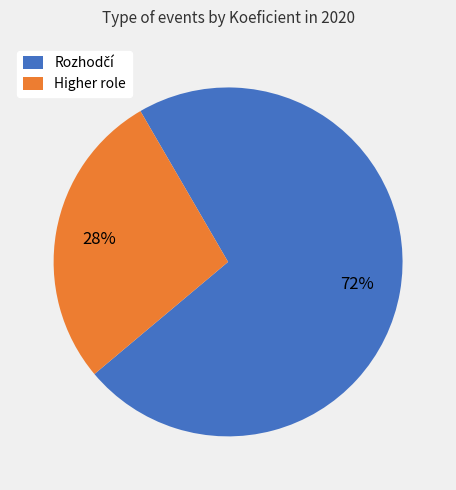

What is the smallest slice in the pie chart?

Higher role